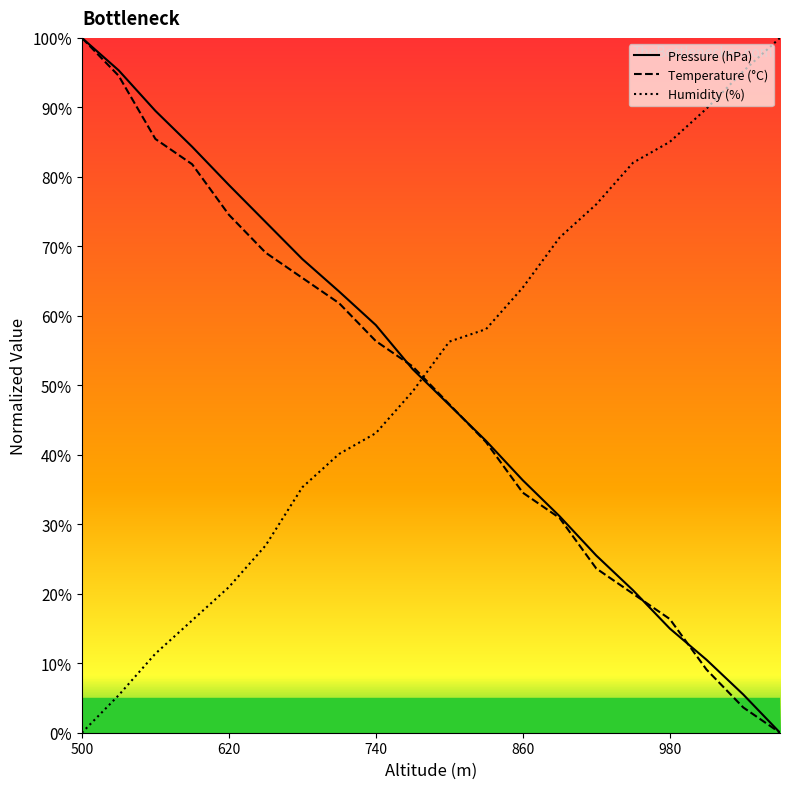

True or false: Humidity (%) and Pressure (hPa) intersect in this chart.

True